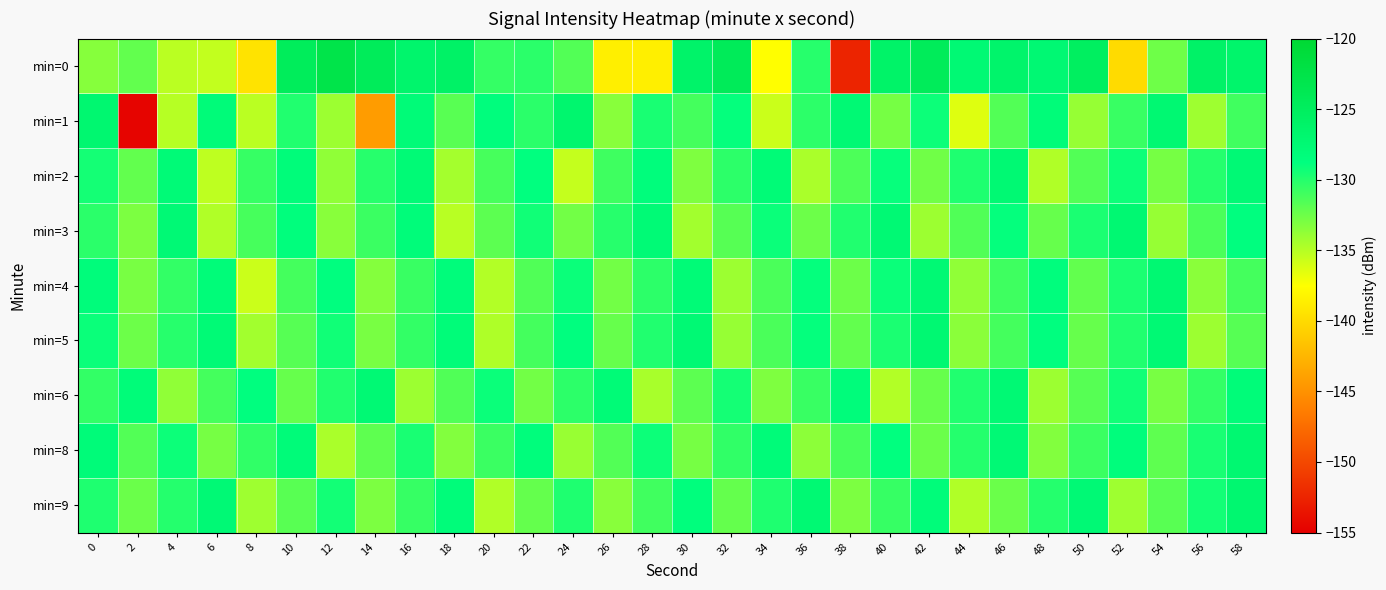

How many data points does each series have?

30